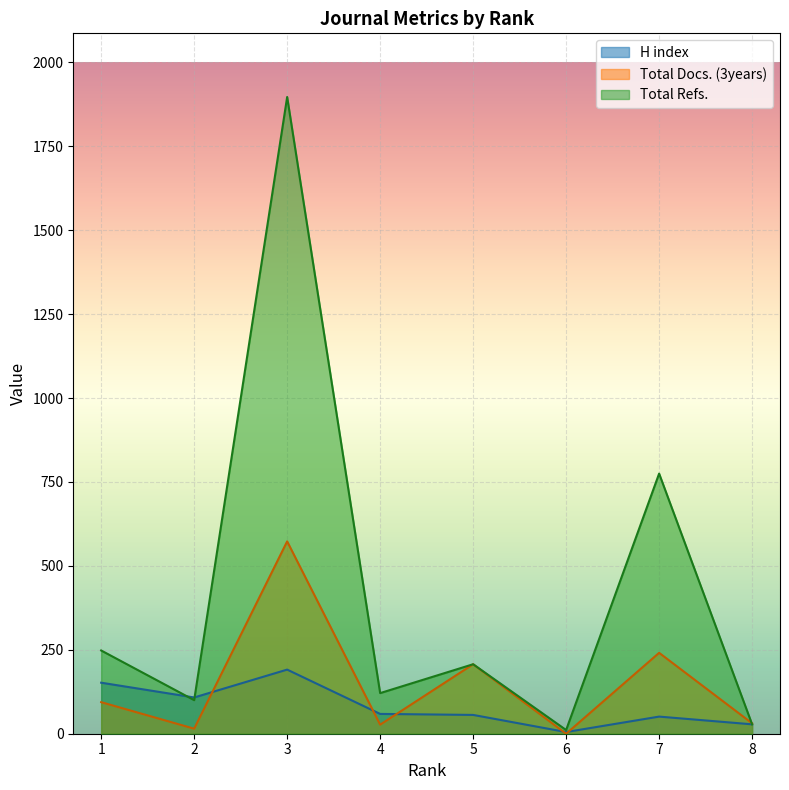

Which series has the largest total across all categories?

Total Refs.